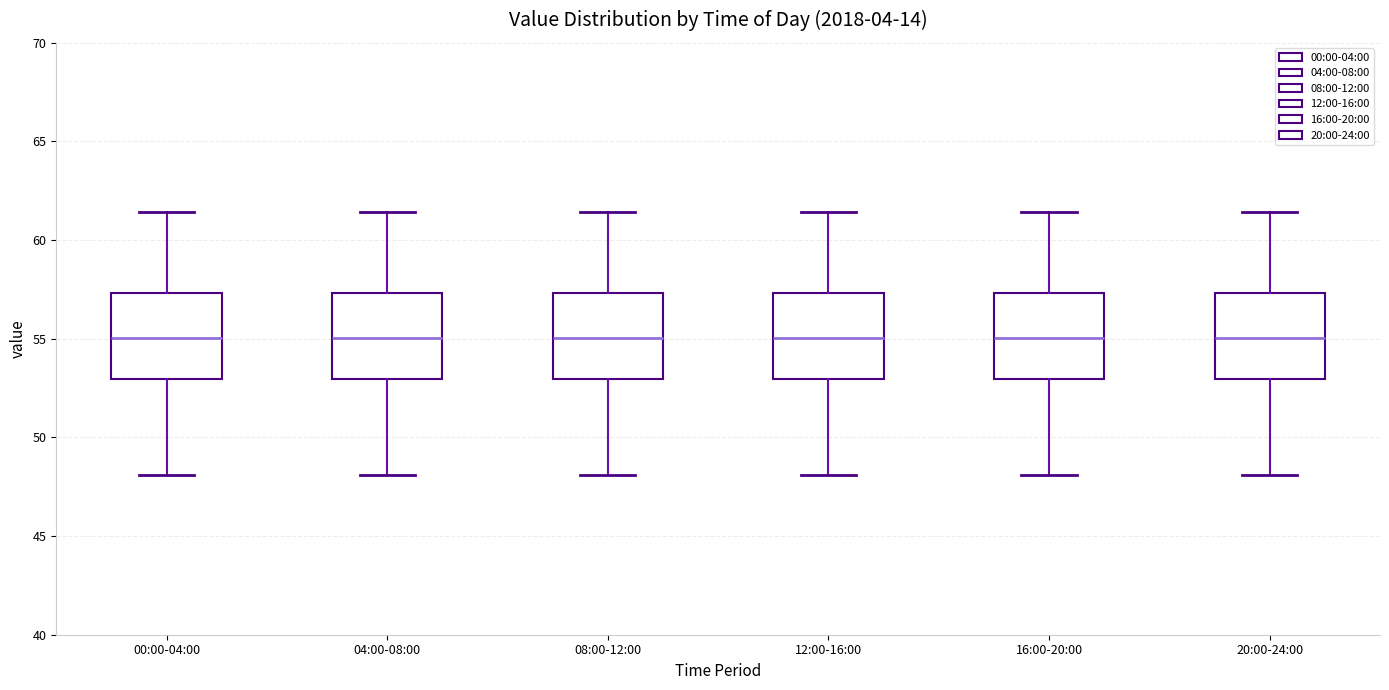

Reading left to right, read every box against the y-axis: the position of its median line, the range the box covers, and the ends of its whiskers. The values are not printed on the chart, so give them approximately, as read against the axis.

00:00-04:00: median 55.0, box 53.0 to 57.5, whiskers 48.0 to 61.5
04:00-08:00: median 55.0, box 53.0 to 57.5, whiskers 48.0 to 61.5
08:00-12:00: median 55.0, box 53.0 to 57.5, whiskers 48.0 to 61.5
12:00-16:00: median 55.0, box 53.0 to 57.5, whiskers 48.0 to 61.5
16:00-20:00: median 55.0, box 53.0 to 57.5, whiskers 48.0 to 61.5
20:00-24:00: median 55.0, box 53.0 to 57.5, whiskers 48.0 to 61.5